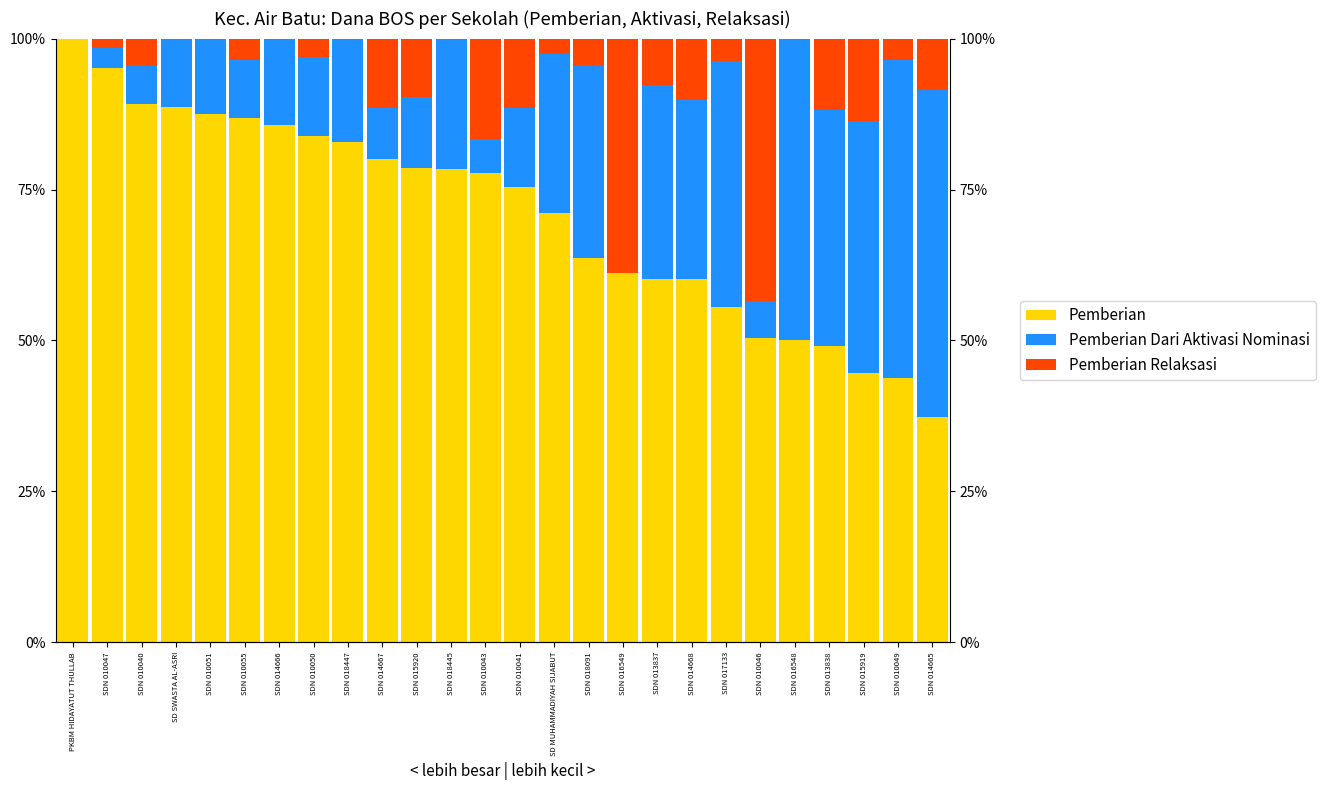

What position from the left is SDN 010041?

14